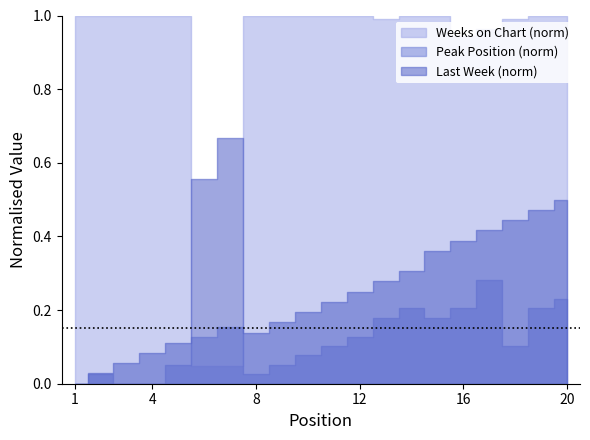

What is the sum of all Last Week values?

686